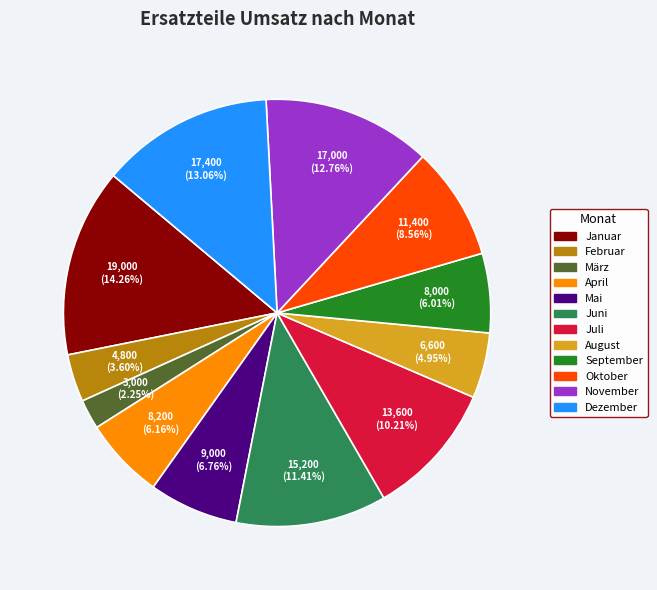

Which category has the biggest portion of the pie?

Januar